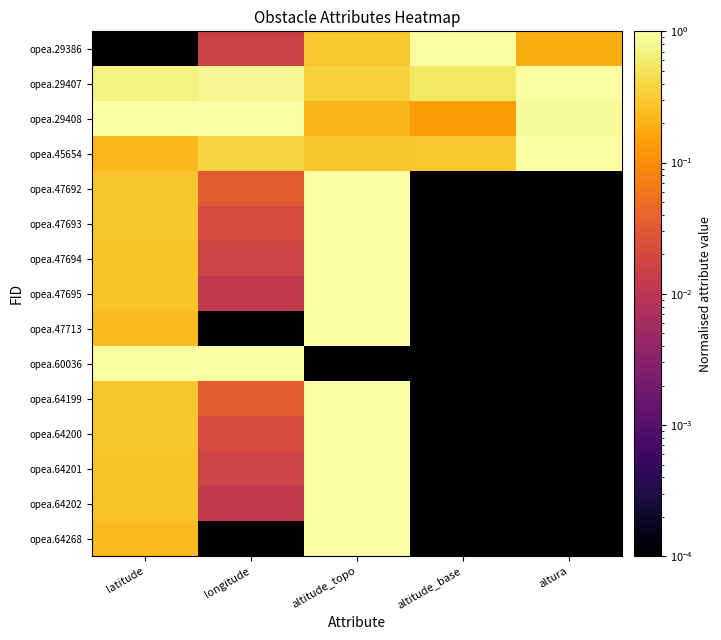

What is the total value across all series at longitude?

3.4